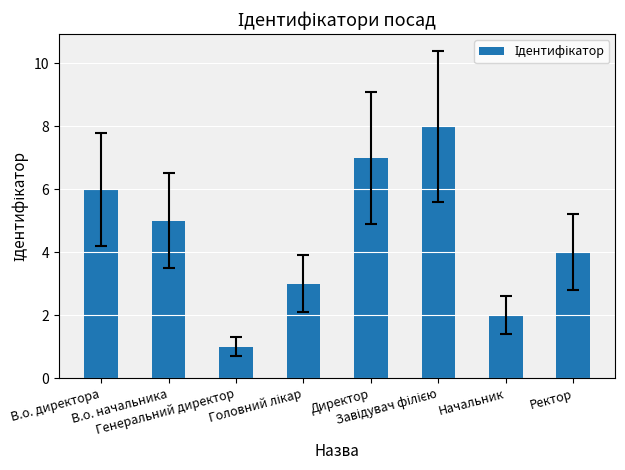

What is the difference between the maximum and minimum values?

7